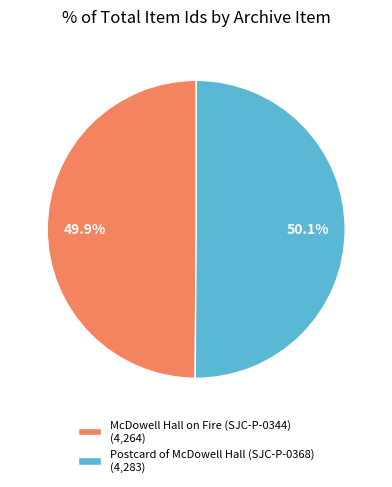

True or false: McDowell Hall on Fire (SJC-P-0344) accounts for 50% of the total.

True